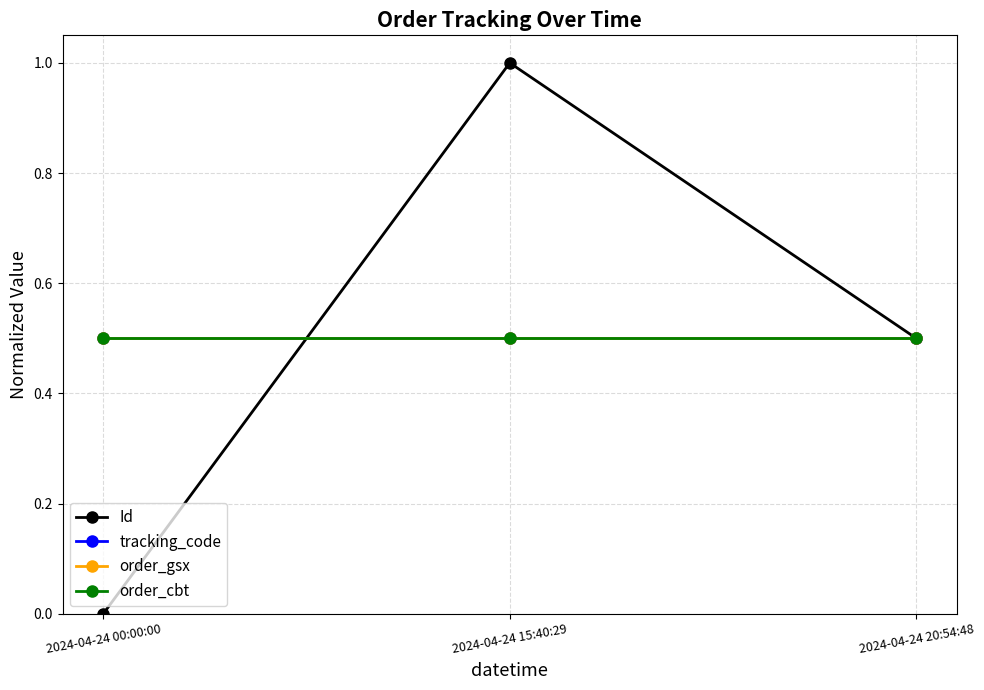

At which label does Id reach its minimum?

2024-04-24 00:00:00